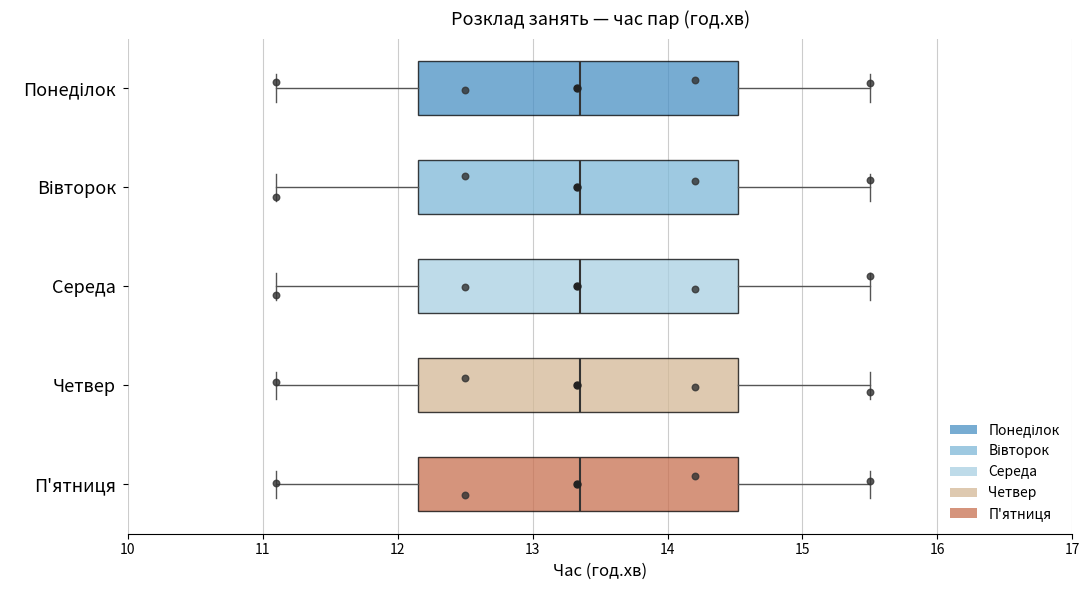

Reading bottom to top, transcribe this box plot: for each box, give where its median line is, the range the box spans, and where its two whiskers end, as read against the x-axis. The values are not printed on the chart, so give them approximately, as read against the axis.

П'ятниця: median 13.4, box 12.2 to 14.5, whiskers 11.1 to 15.5
Четвер: median 13.4, box 12.2 to 14.5, whiskers 11.1 to 15.5
Середа: median 13.4, box 12.2 to 14.5, whiskers 11.1 to 15.5
Вівторок: median 13.4, box 12.2 to 14.5, whiskers 11.1 to 15.5
Понеділок: median 13.4, box 12.2 to 14.5, whiskers 11.1 to 15.5